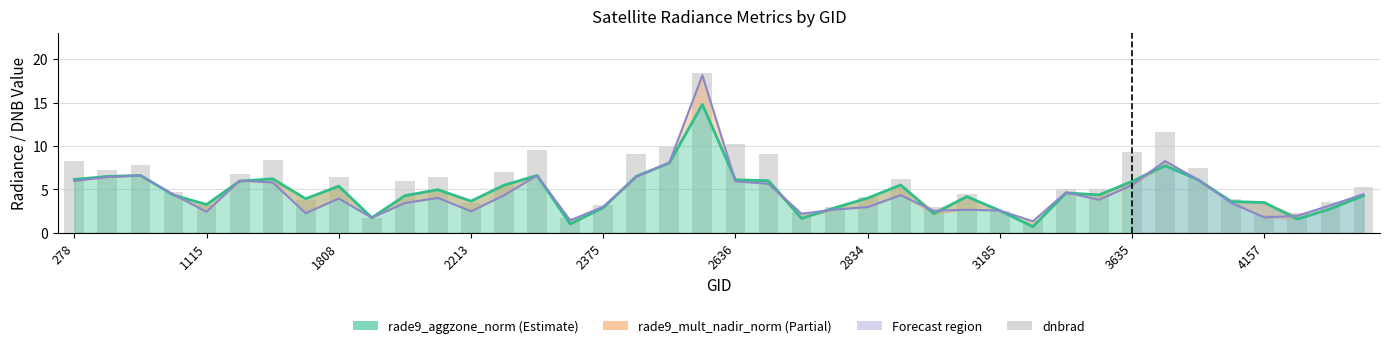

The chart shows a value of 12.4 at 17. True or false?

False